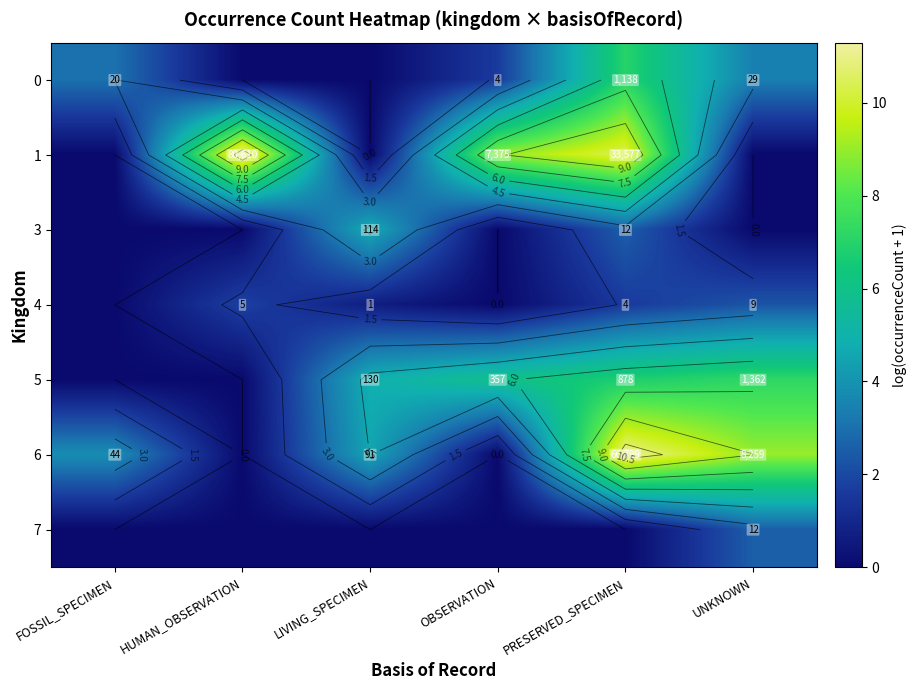

At how many categories does at least one series exceed 4?

5